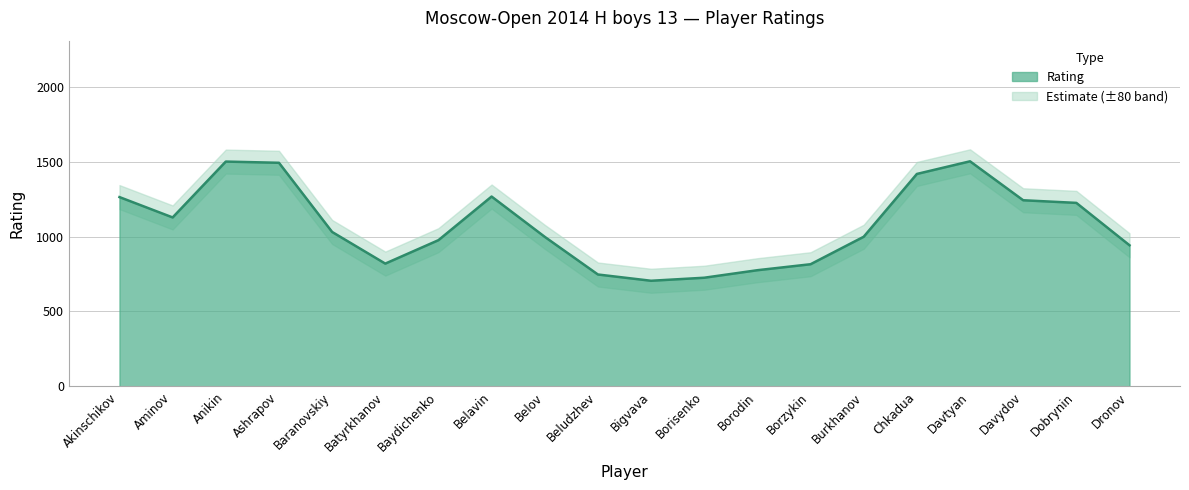

What is the label of the 7th point from the right?

Borzykin